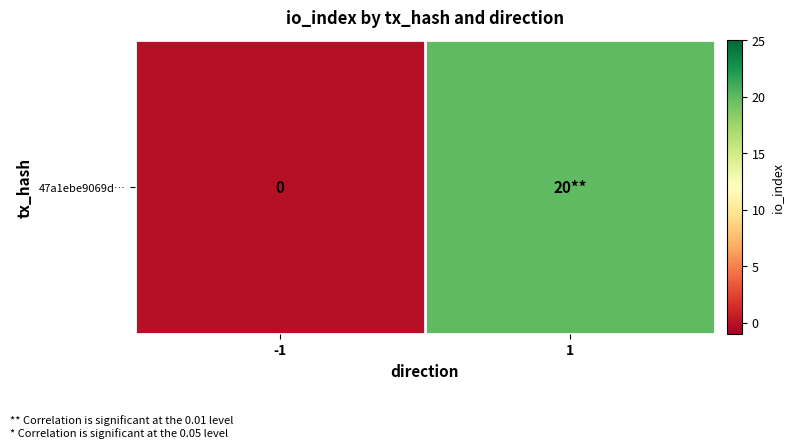

True or false: the data shows 0 at -1.

True